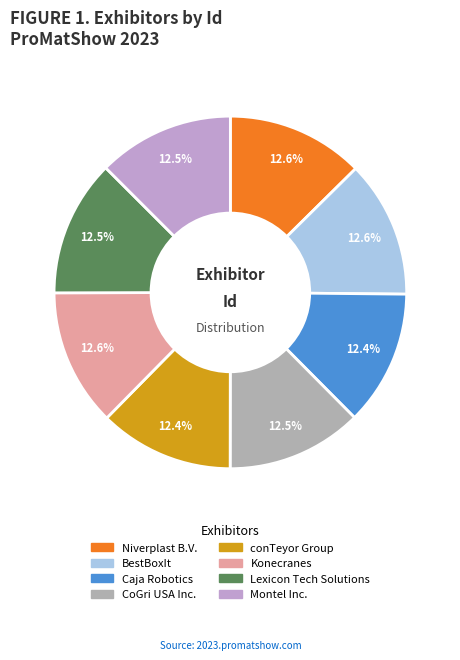

What is the ratio of the value at CoGri USA Inc. to the value at Niverplast B.V.?

1.0